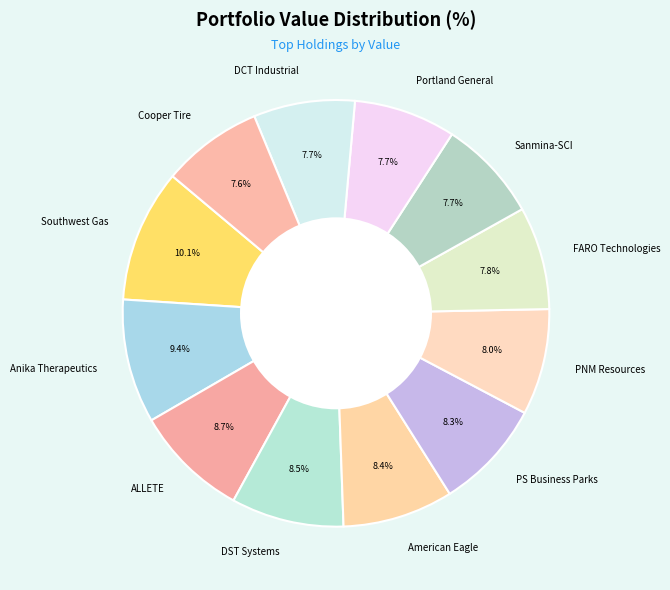

What percentage is NOT represented by American Eagle?

91.6%